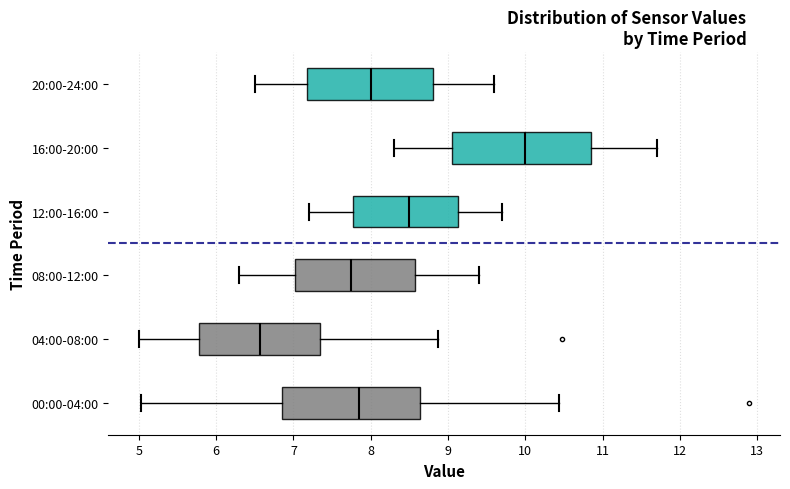

Which box has the furthest to the left median line?

04:00-08:00